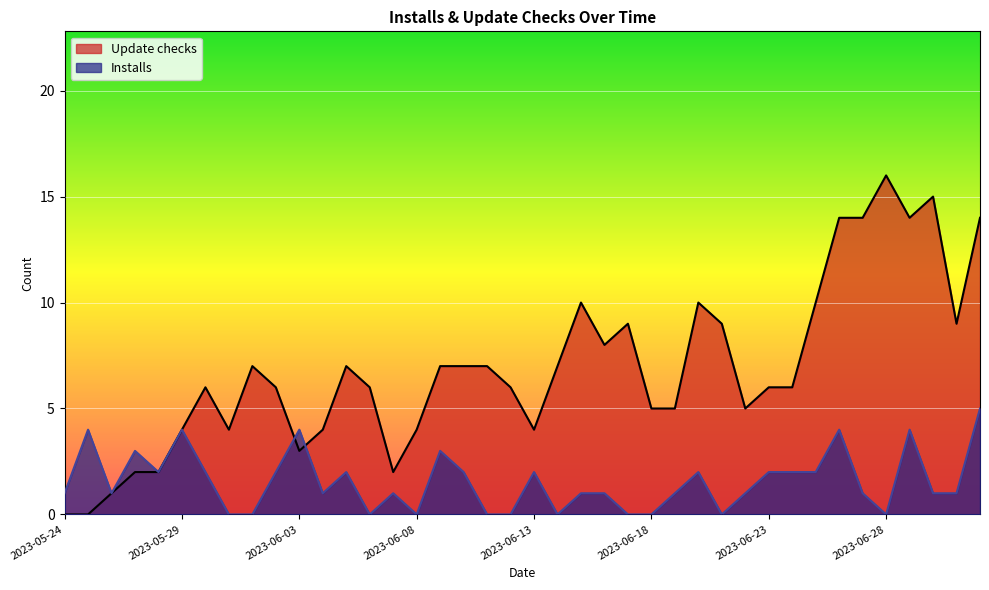

Where is the first local maximum for Update checks?

2023-05-30